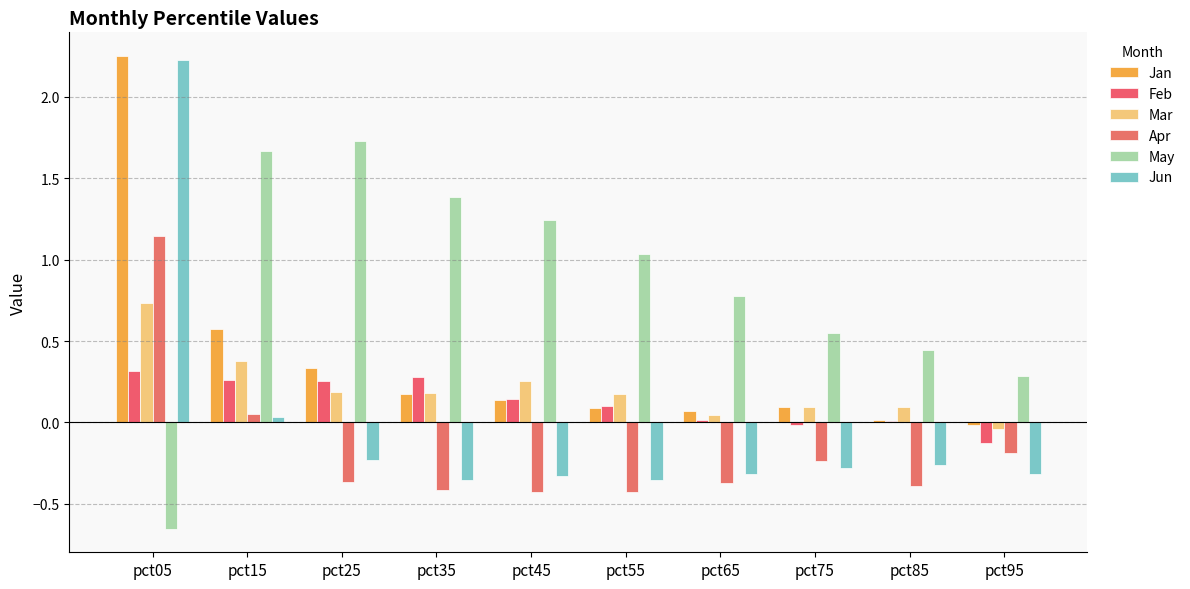

Rank the series by their maximum value, from lowest to highest.

Feb, Mar, Apr, May, Jun, Jan